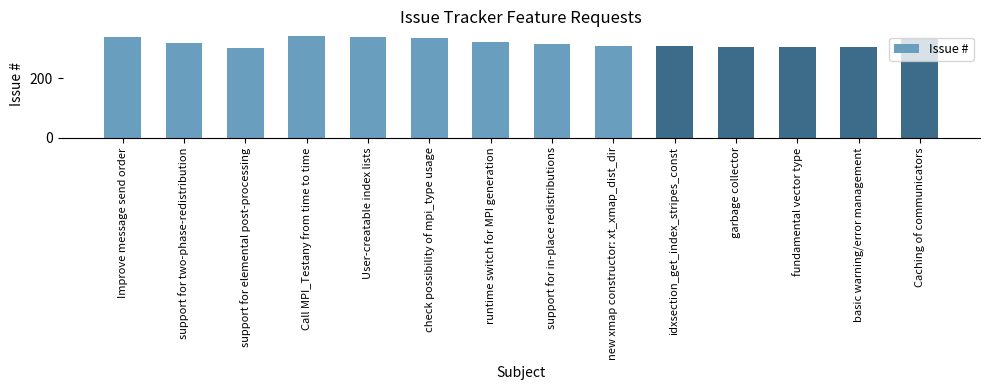

What is the difference between the values at idxsection_get_index_stripes_const and Caching of communicators?

26